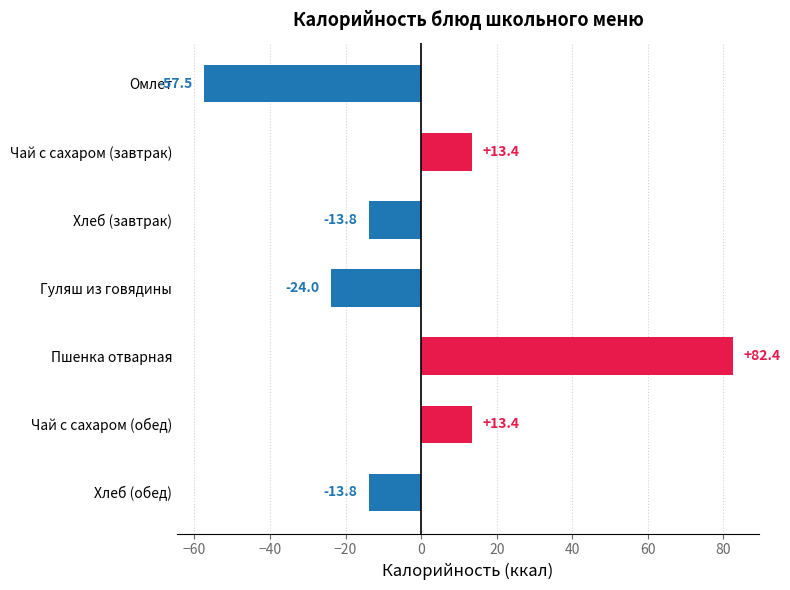

True or false: the data shows 13.4 at Чай с сахаром (завтрак).

True